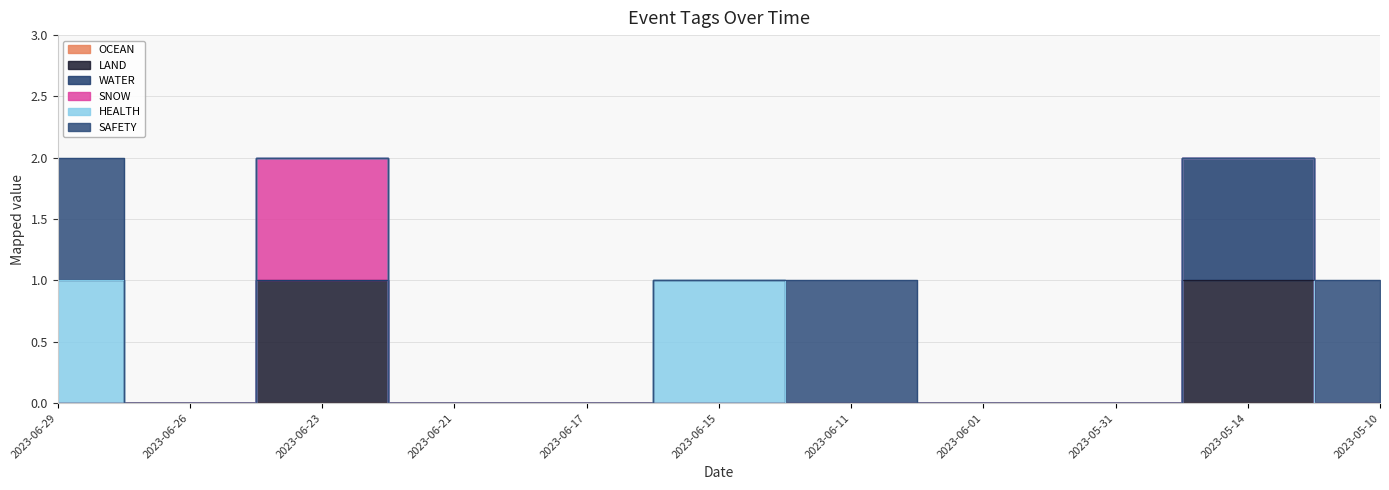

True or false: OCEAN and LAND cross at least once.

False